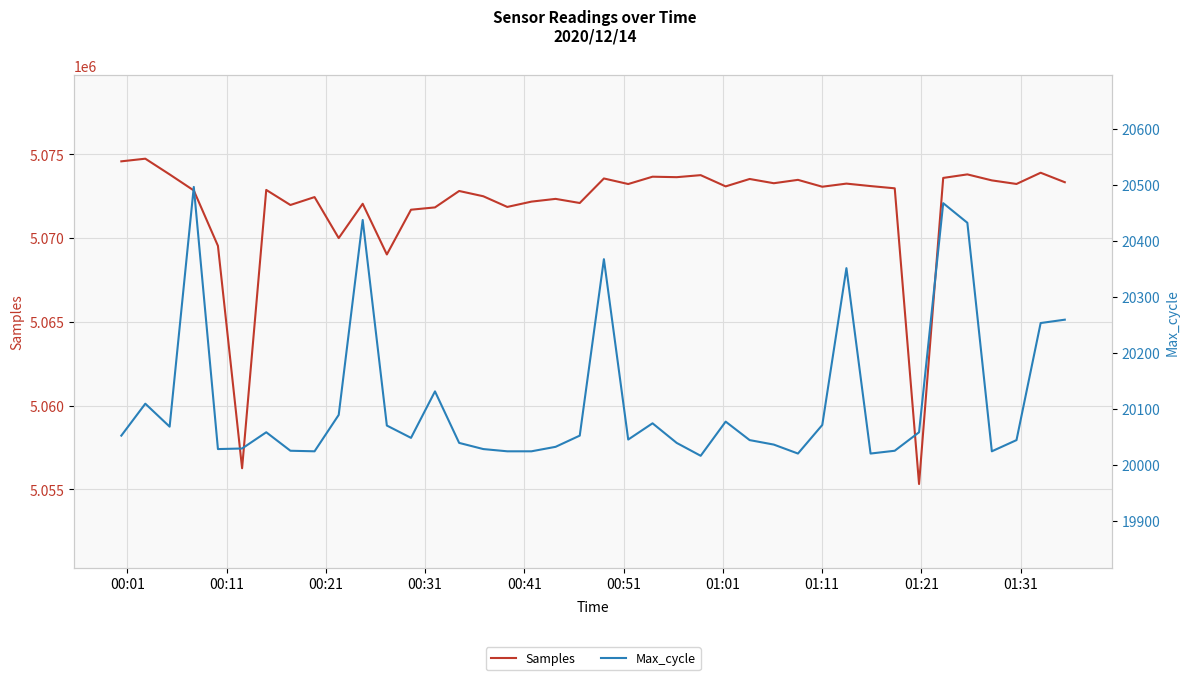

What is the lowest value of the Samples series?

5055314